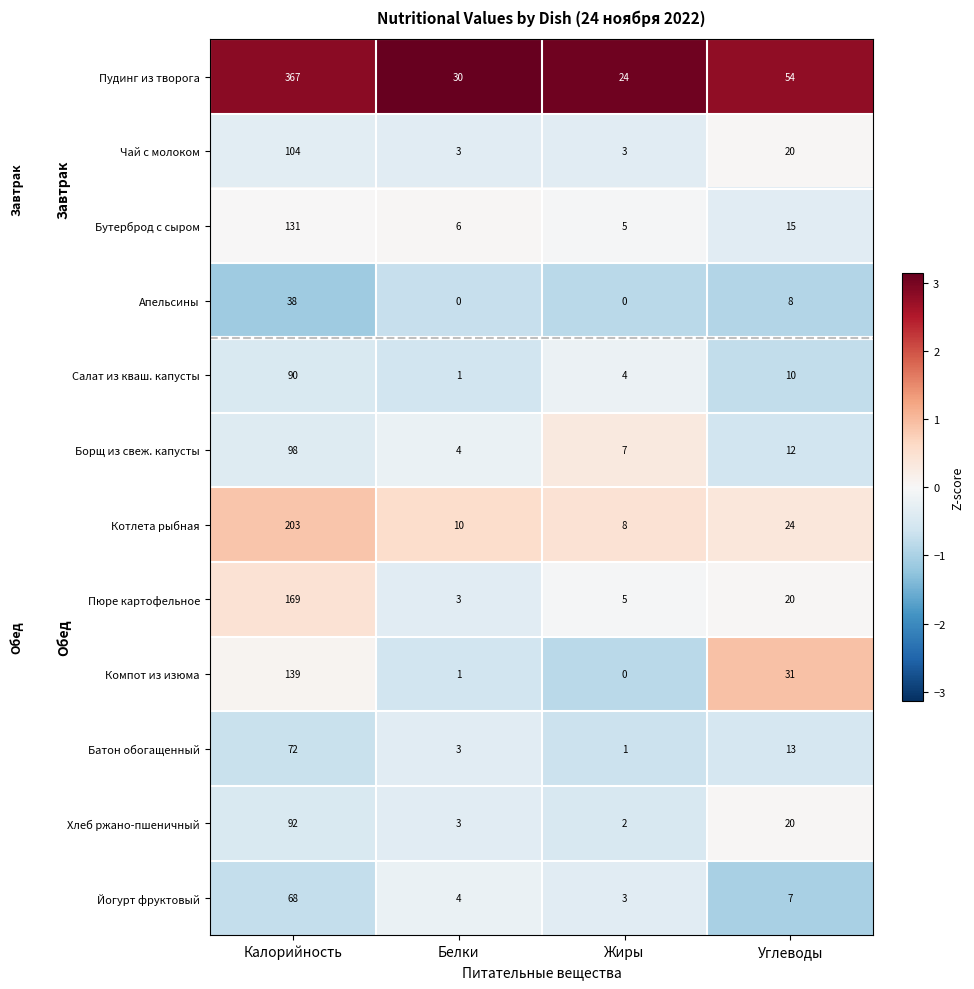

At how many categories does at least one series exceed 0?

4